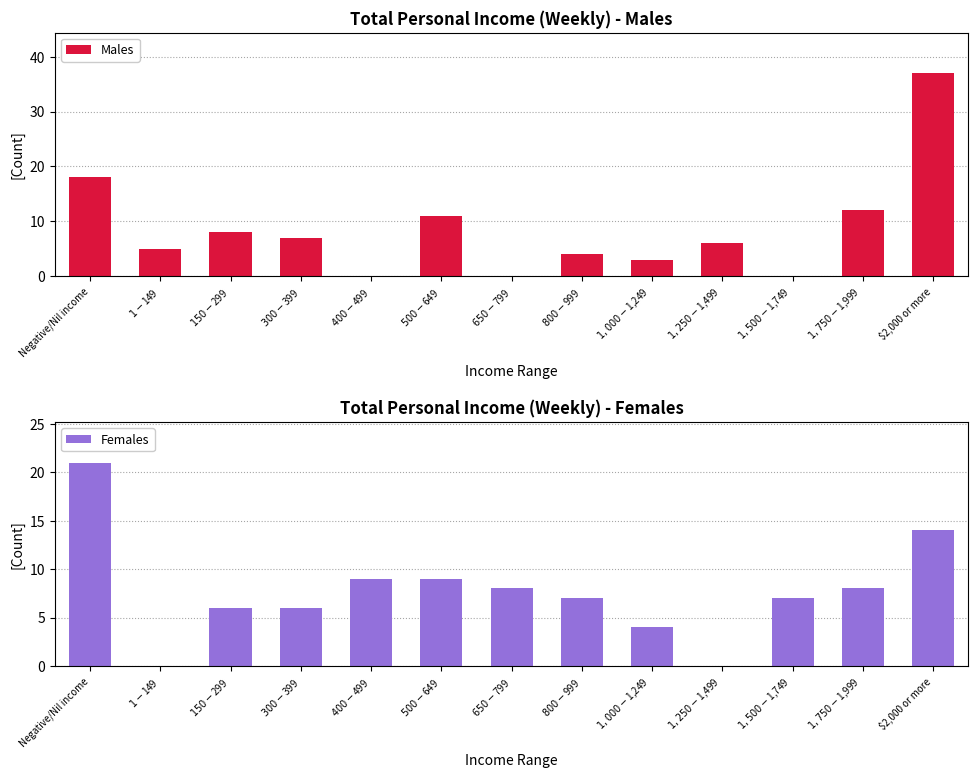

List the series in order of their overall mean, highest first.

Males, Females